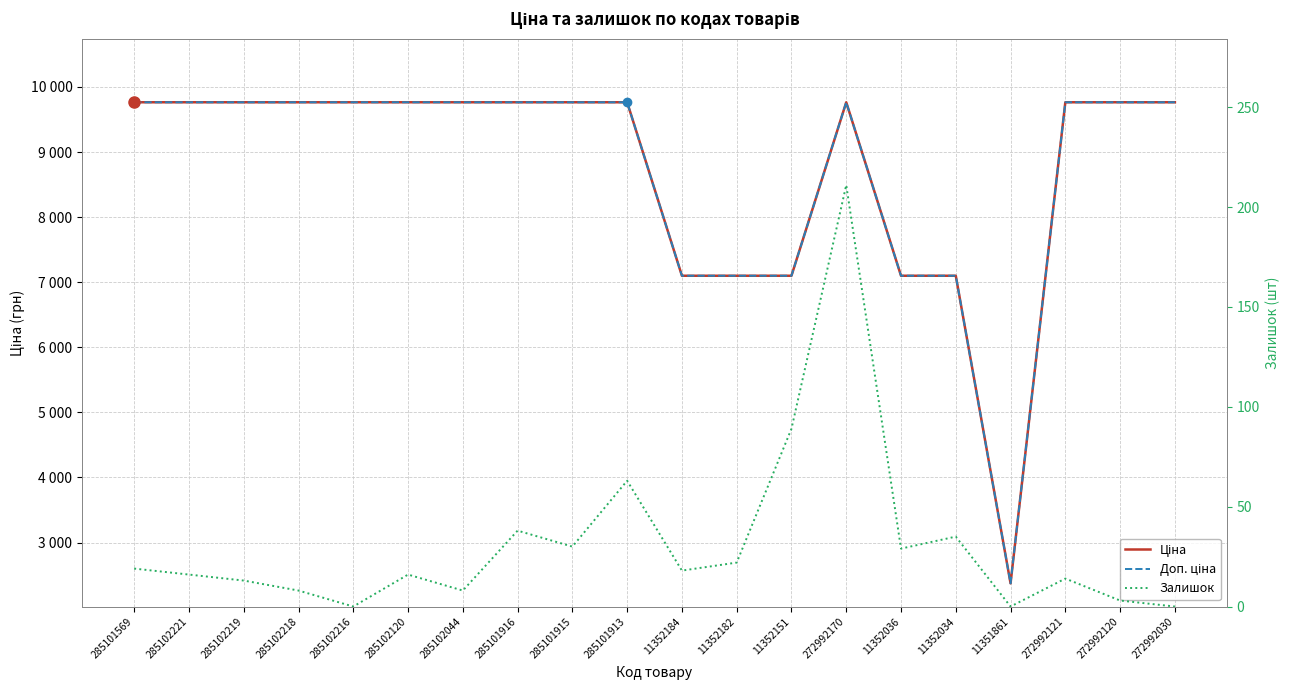

Which series changed the most between 285102216 and 272992120?

Залишок